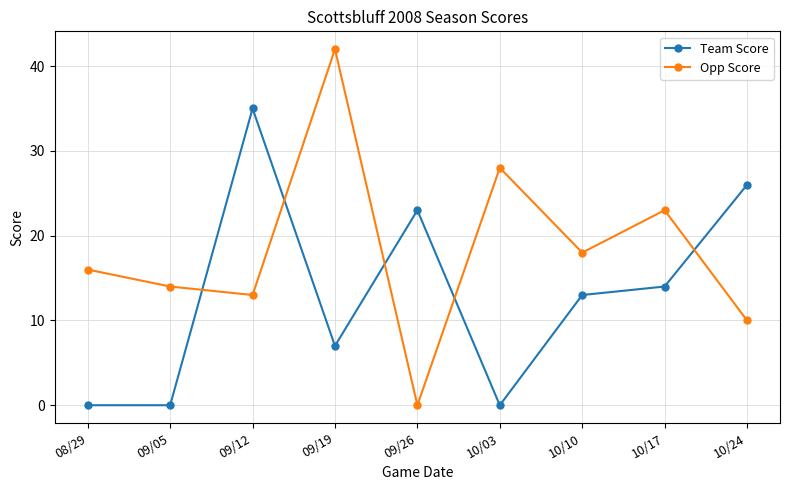

Where do Opp Score and Team Score first cross each other?

09/05 and 09/12